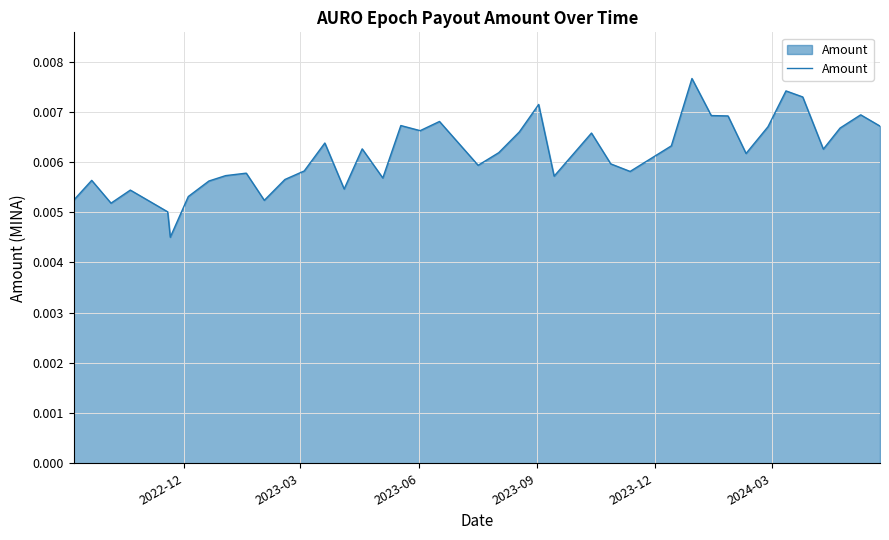

How many lines are shown in the chart?

1